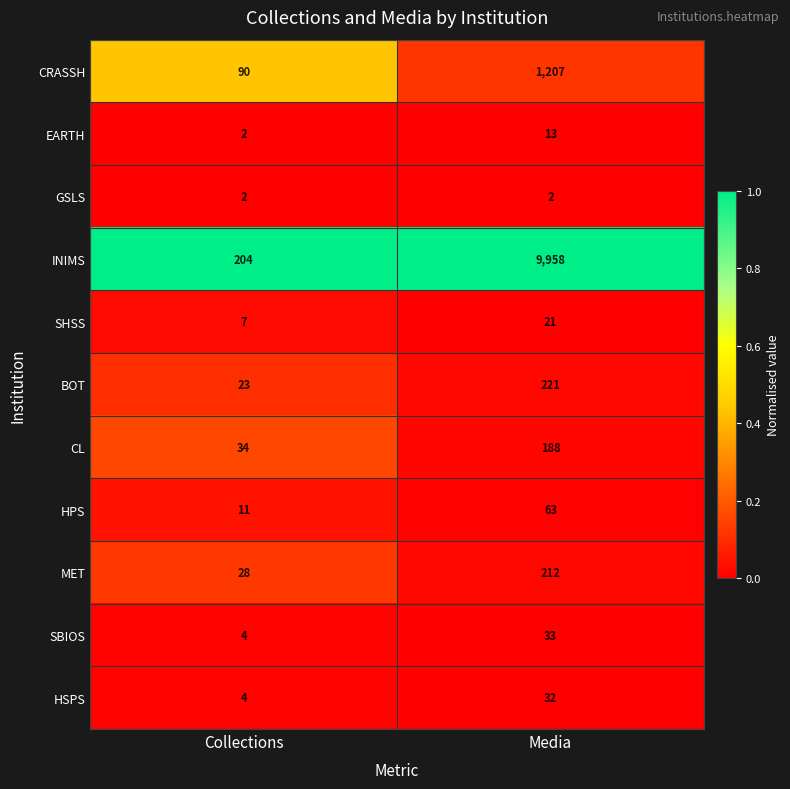

Which series has the largest total across all categories?

INIMS